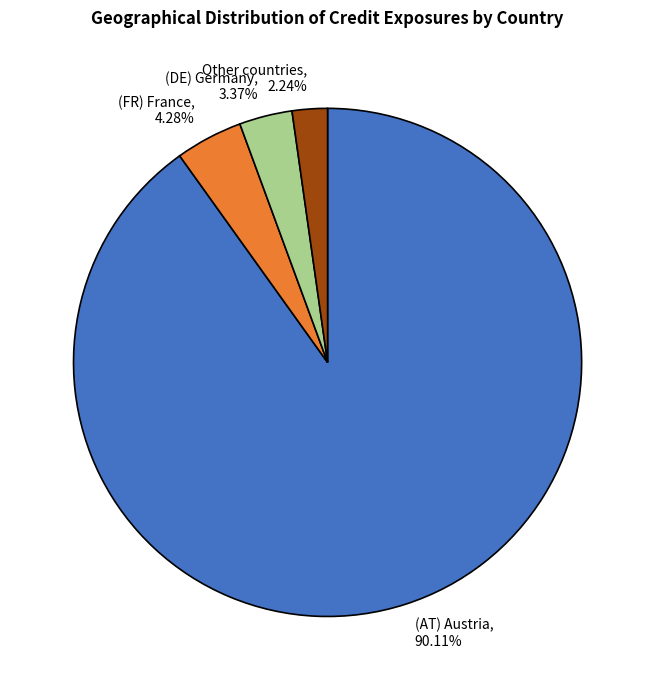

Which category accounts for the majority?

(AT) Austria, 90.11%